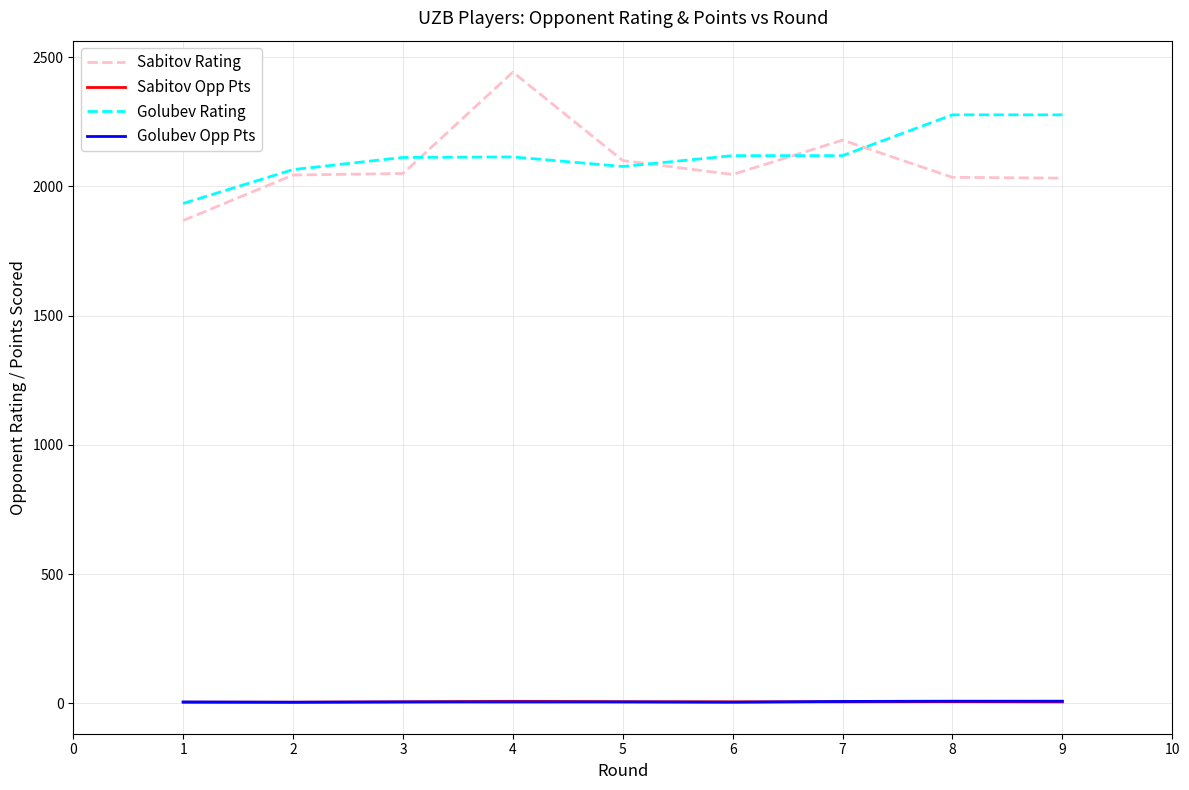

The value of Sabitov Rating at 2 is 2044.0. True or false?

True